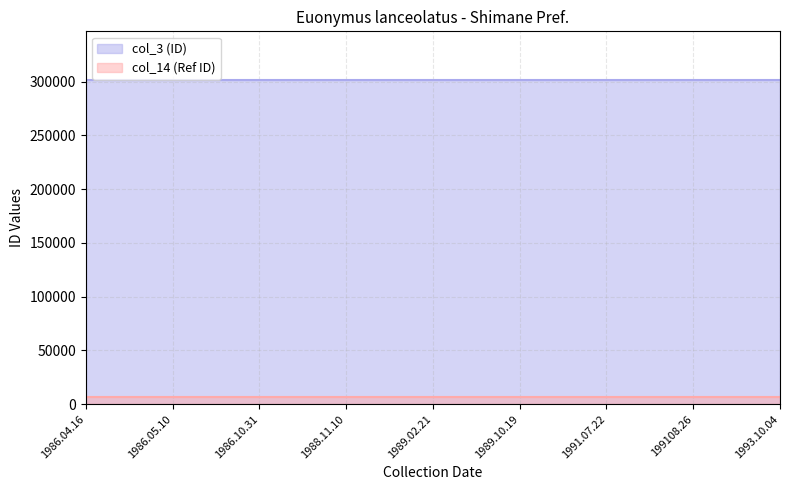

The col_14 (Ref ID) series shows 1927 at 1989.02.21. True or false?

False